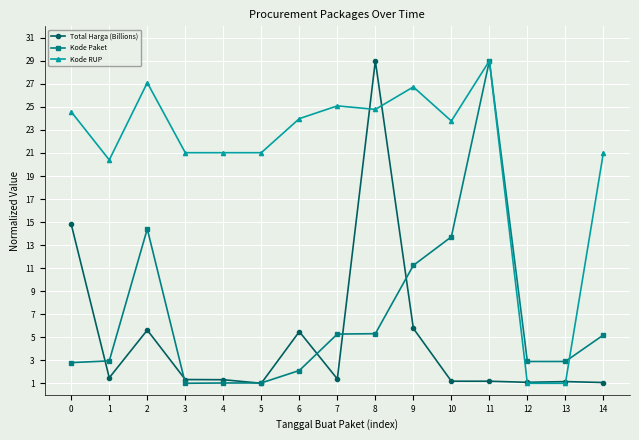

What is the value of the Total Harga (Billions) point at the 5th from the left?

1.3